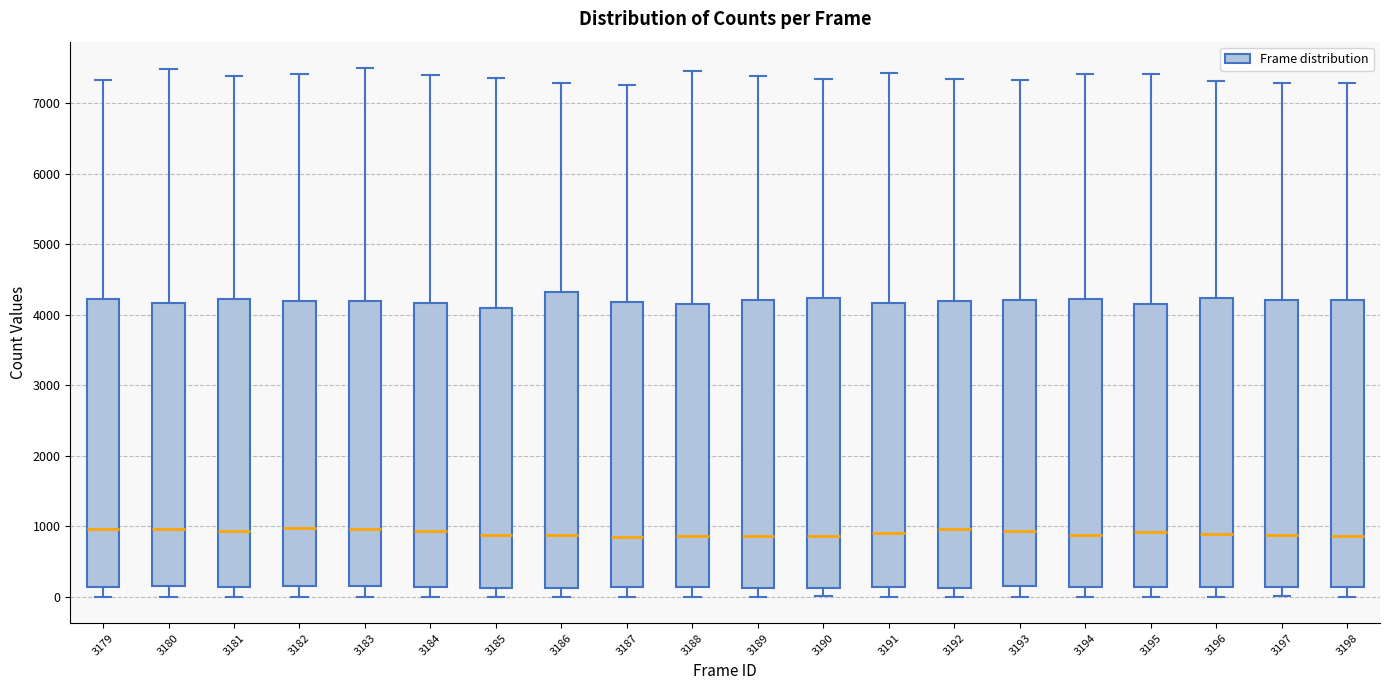

Reading left to right, transcribe this box plot: for each box, give where its median line is, the range the box spans, and where its two whiskers end, as read against the y-axis. The values are not printed on the chart, so give them approximately, as read against the axis.

3179: median 1000, box 100 to 4200, whiskers 0 to 7300
3180: median 1000, box 100 to 4200, whiskers 0 to 7500
3181: median 900, box 100 to 4200, whiskers 0 to 7400
3182: median 1000, box 100 to 4200, whiskers 0 to 7400
3183: median 1000, box 200 to 4200, whiskers 0 to 7500
3184: median 900, box 100 to 4200, whiskers 0 to 7400
3185: median 900, box 100 to 4100, whiskers 0 to 7400
3186: median 900, box 100 to 4300, whiskers 0 to 7300
3187: median 900, box 100 to 4200, whiskers 0 to 7300
3188: median 900, box 100 to 4200, whiskers 0 to 7500
3189: median 900, box 100 to 4200, whiskers 0 to 7400
3190: median 900, box 100 to 4200, whiskers 0 to 7300
3191: median 900, box 100 to 4200, whiskers 0 to 7400
3192: median 1000, box 100 to 4200, whiskers 0 to 7300
3193: median 900, box 200 to 4200, whiskers 0 to 7300
3194: median 900, box 100 to 4200, whiskers 0 to 7400
3195: median 900, box 100 to 4200, whiskers 0 to 7400
3196: median 900, box 100 to 4200, whiskers 0 to 7300
3197: median 900, box 100 to 4200, whiskers 0 to 7300
3198: median 900, box 100 to 4200, whiskers 0 to 7300